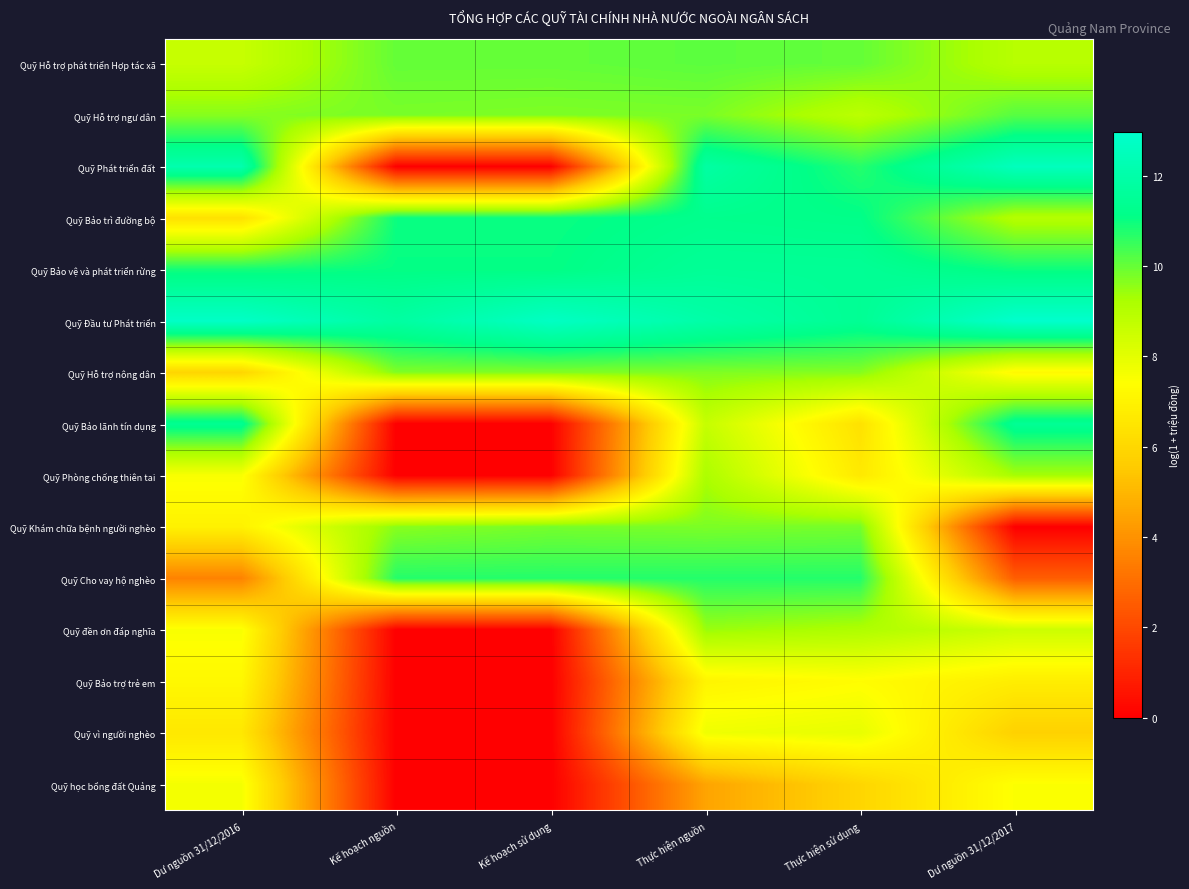

Reading right to left, extract all data points from this chart.

Quỹ Hỗ trợ phát triển Hợp tác xã: Dư nguồn 31/12/2017=9.0	Thực hiện sử dụng=10.0	Thực hiện nguồn=10.1	Kế hoạch sử dụng=10.0	Kế hoạch nguồn=10.0	Dư nguồn 31/12/2016=8.6
Quỹ Hỗ trợ ngư dân: Dư nguồn 31/12/2017=10.2	Thực hiện sử dụng=8.9	Thực hiện nguồn=9.8	Kế hoạch sử dụng=9.7	Kế hoạch nguồn=9.8	Dư nguồn 31/12/2016=9.6
Quỹ Phát triển đất: Dư nguồn 31/12/2017=12.5	Thực hiện sử dụng=10.7	Thực hiện nguồn=11.8	Kế hoạch sử dụng=0.0	Kế hoạch nguồn=0.0	Dư nguồn 31/12/2016=12.1
Quỹ Bảo trì đường bộ: Dư nguồn 31/12/2017=9.0	Thực hiện sử dụng=11.2	Thực hiện nguồn=11.3	Kế hoạch sử dụng=11.0	Kế hoạch nguồn=11.0	Dư nguồn 31/12/2016=6.3
Quỹ Bảo vệ và phát triển rừng: Dư nguồn 31/12/2017=11.0	Thực hiện sử dụng=11.5	Thực hiện nguồn=11.5	Kế hoạch sử dụng=11.1	Kế hoạch nguồn=11.1	Dư nguồn 31/12/2016=10.9
Quỹ Đầu tư Phát triển: Dư nguồn 31/12/2017=13.0	Thực hiện sử dụng=11.4	Thực hiện nguồn=12.0	Kế hoạch sử dụng=12.7	Kế hoạch nguồn=11.8	Dư nguồn 31/12/2016=12.8
Quỹ Hỗ trợ nông dân: Dư nguồn 31/12/2017=7.2	Thực hiện sử dụng=9.7	Thực hiện nguồn=9.7	Kế hoạch sử dụng=9.7	Kế hoạch nguồn=9.7	Dư nguồn 31/12/2016=5.9
Quỹ Bảo lãnh tín dụng: Dư nguồn 31/12/2017=11.4	Thực hiện sử dụng=6.4	Thực hiện nguồn=8.7	Kế hoạch sử dụng=0.0	Kế hoạch nguồn=0.0	Dư nguồn 31/12/2016=11.4
Quỹ Phòng chống thiên tai: Dư nguồn 31/12/2017=9.3	Thực hiện sử dụng=6.6	Thực hiện nguồn=9.2	Kế hoạch sử dụng=0.0	Kế hoạch nguồn=0.0	Dư nguồn 31/12/2016=7.5
Quỹ Khám chữa bệnh người nghèo: Dư nguồn 31/12/2017=0.0	Thực hiện sử dụng=9.8	Thực hiện nguồn=9.8	Kế hoạch sử dụng=9.8	Kế hoạch nguồn=9.6	Dư nguồn 31/12/2016=7.0
Quỹ Cho vay hộ nghèo: Dư nguồn 31/12/2017=2.6	Thực hiện sử dụng=10.7	Thực hiện nguồn=10.7	Kế hoạch sử dụng=10.7	Kế hoạch nguồn=10.7	Dư nguồn 31/12/2016=3.6
Quỹ đền ơn đáp nghĩa: Dư nguồn 31/12/2017=8.5	Thực hiện sử dụng=9.1	Thực hiện nguồn=9.4	Kế hoạch sử dụng=0.0	Kế hoạch nguồn=0.0	Dư nguồn 31/12/2016=7.5
Quỹ Bảo trợ trẻ em: Dư nguồn 31/12/2017=6.8	Thực hiện sử dụng=7.3	Thực hiện nguồn=7.0	Kế hoạch sử dụng=0.0	Kế hoạch nguồn=0.0	Dư nguồn 31/12/2016=7.2
Quỹ vì người nghèo: Dư nguồn 31/12/2017=5.8	Thực hiện sử dụng=7.9	Thực hiện nguồn=7.7	Kế hoạch sử dụng=0.0	Kế hoạch nguồn=0.0	Dư nguồn 31/12/2016=6.6
Quỹ học bổng đất Quảng: Dư nguồn 31/12/2017=7.5	Thực hiện sử dụng=5.9	Thực hiện nguồn=4.5	Kế hoạch sử dụng=0.0	Kế hoạch nguồn=0.0	Dư nguồn 31/12/2016=7.6